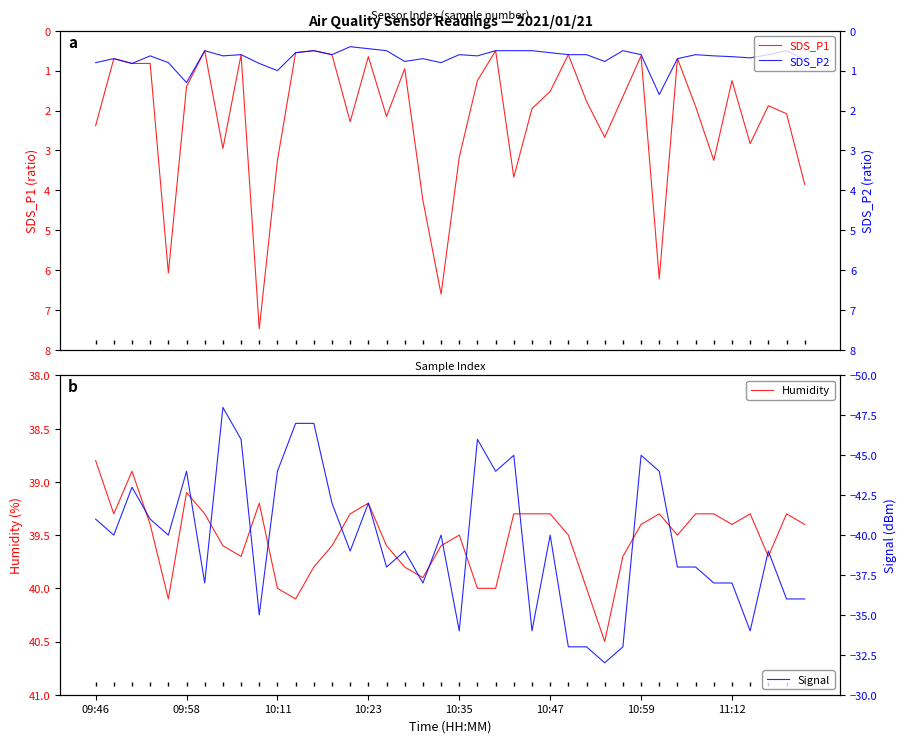

What is the lowest value of the Signal series?

-48.0